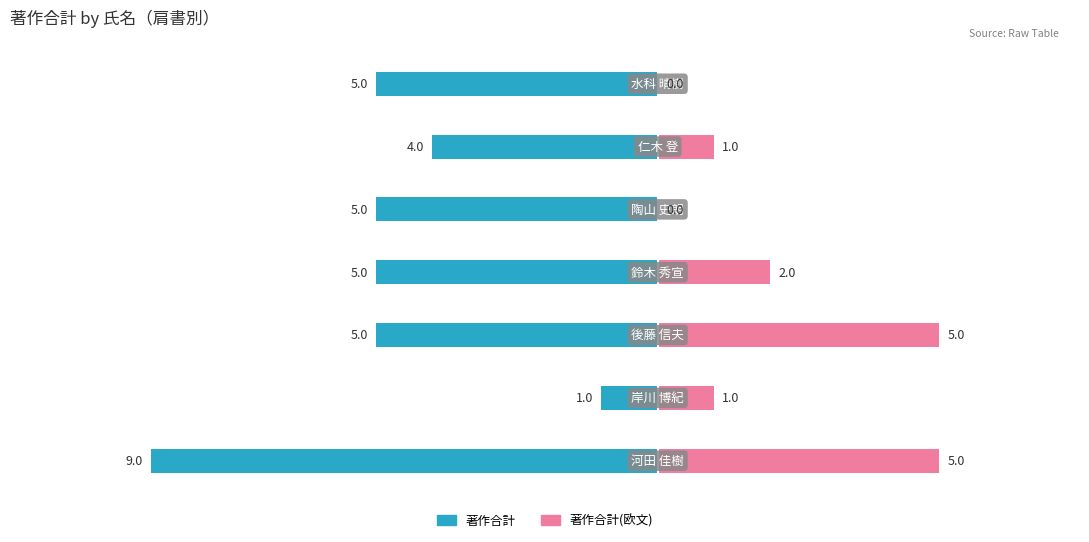

Between −10.0 and −12.5, which is larger?

−10.0